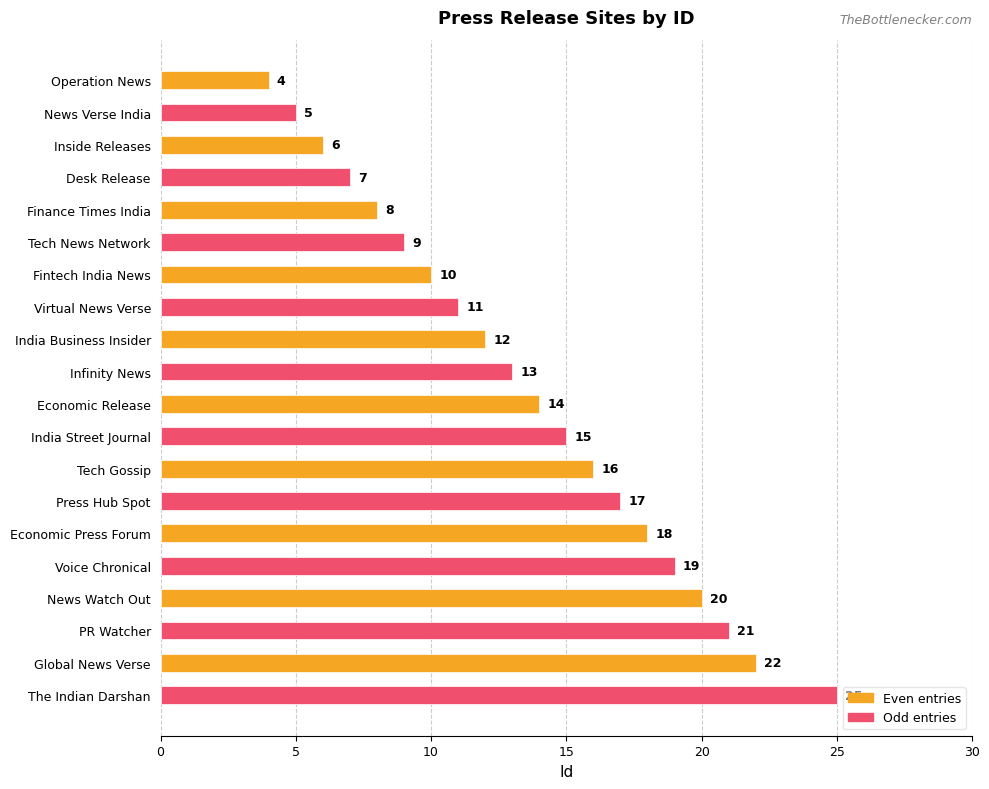

Does the chart contain any negative values?

No